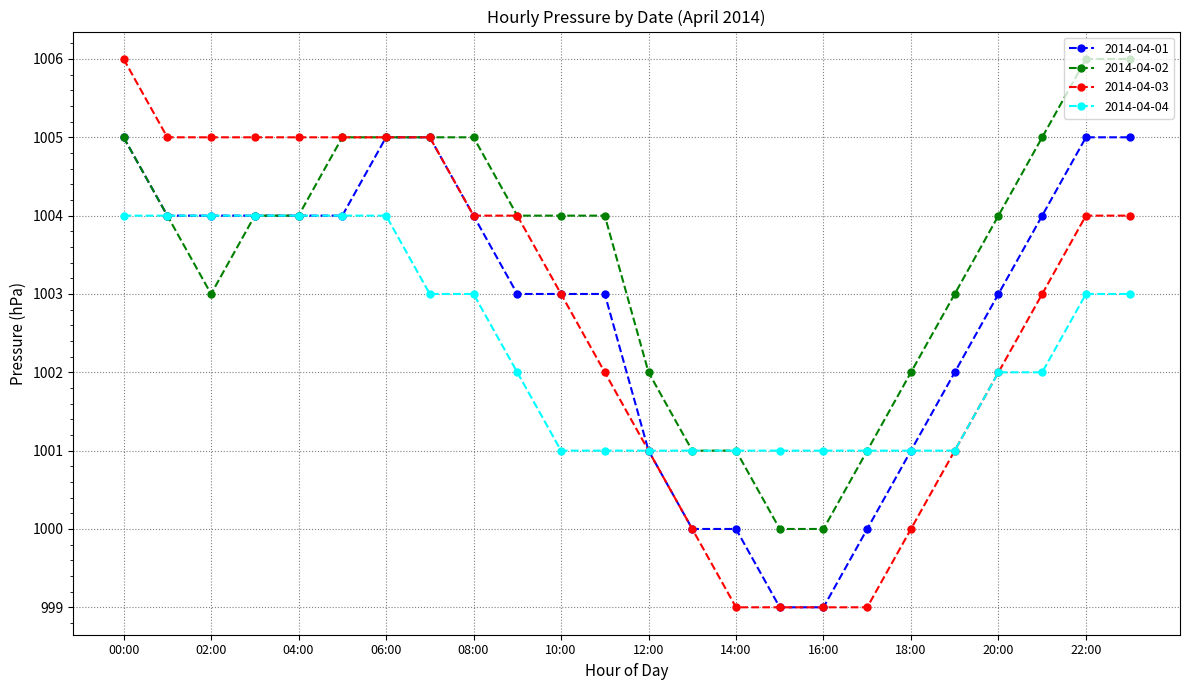

What is the value of the 2014-04-03 point at the 20th from the left?

1001